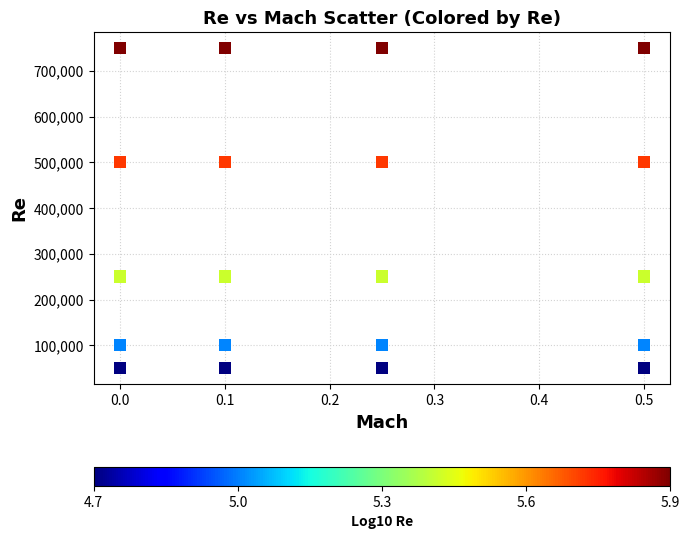

What is the range of Y values (max minus min)?

700000